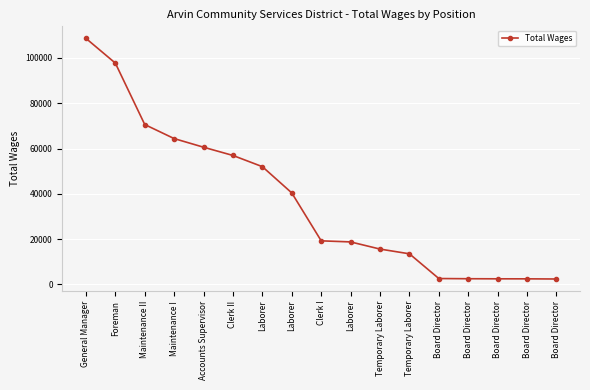

Count the number of categories in the chart.

17